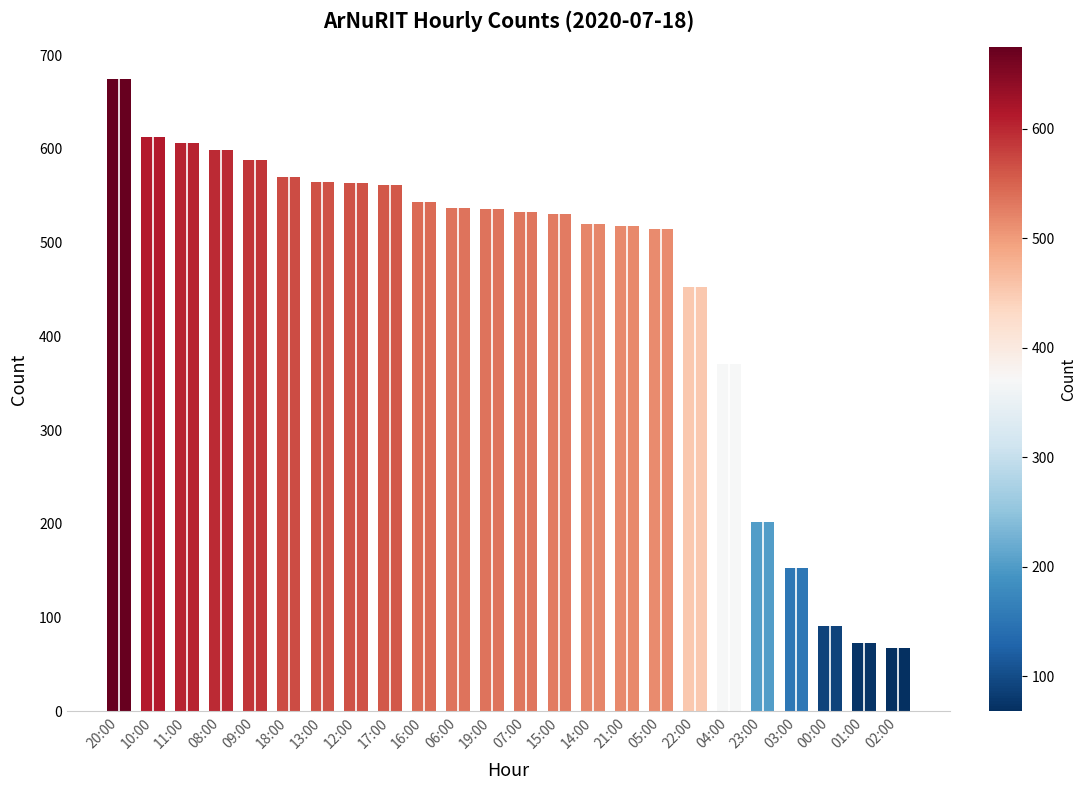

The value at 20:00 is 675. True or false?

True